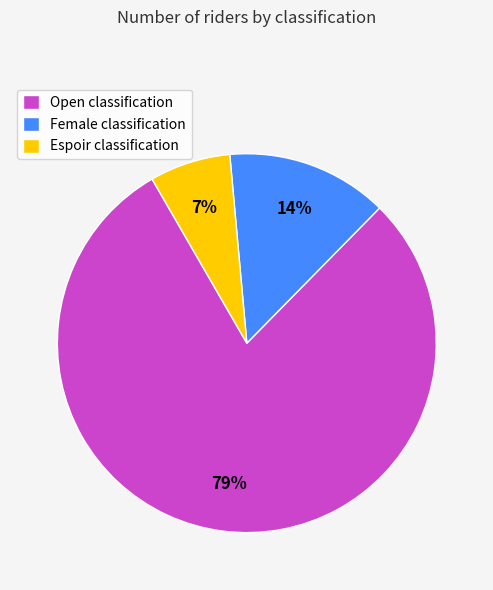

To the nearest percent, what portion does Open represent?

79%